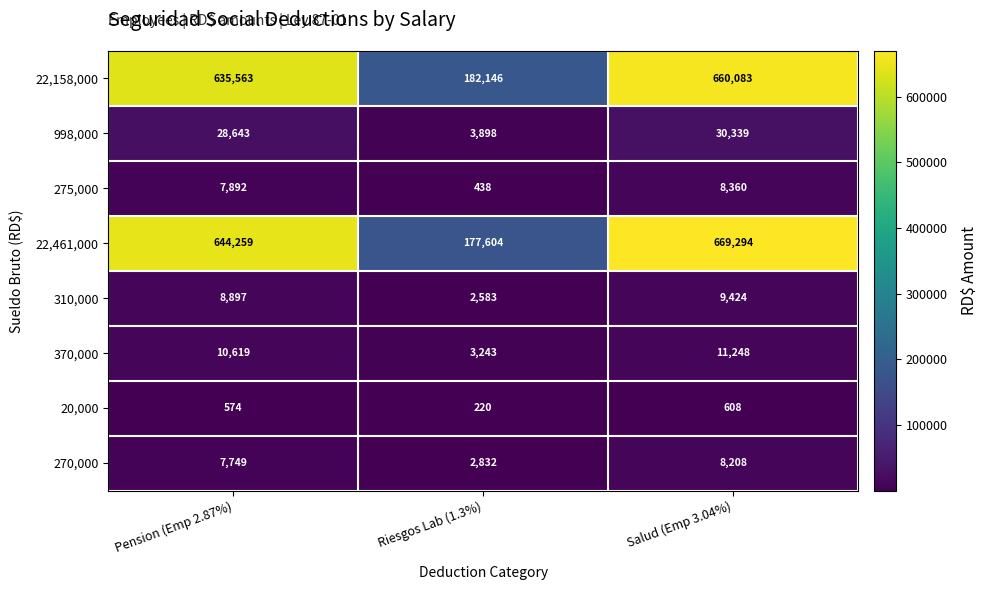

Is it true that 270,000 equals 8208 at Salud (Emp 3.04%)?

True